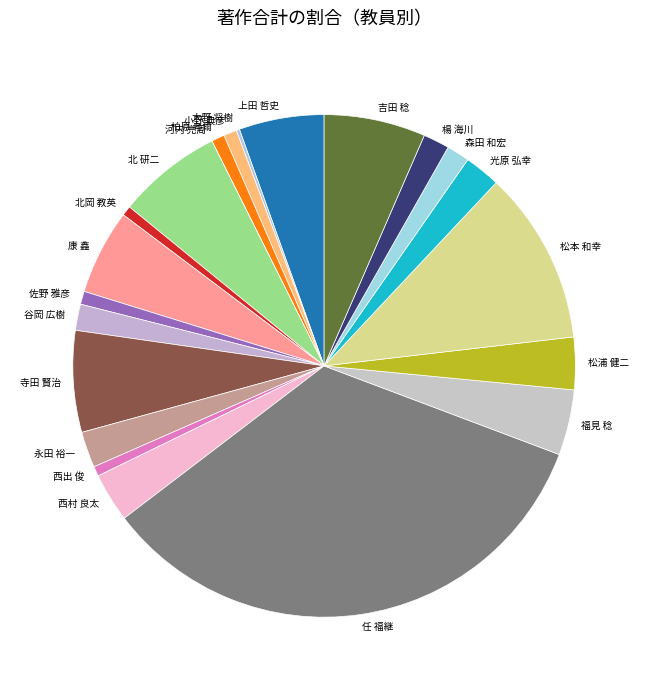

Do 小野 典彦 and 森田 和宏 together represent more than half of the pie?

No